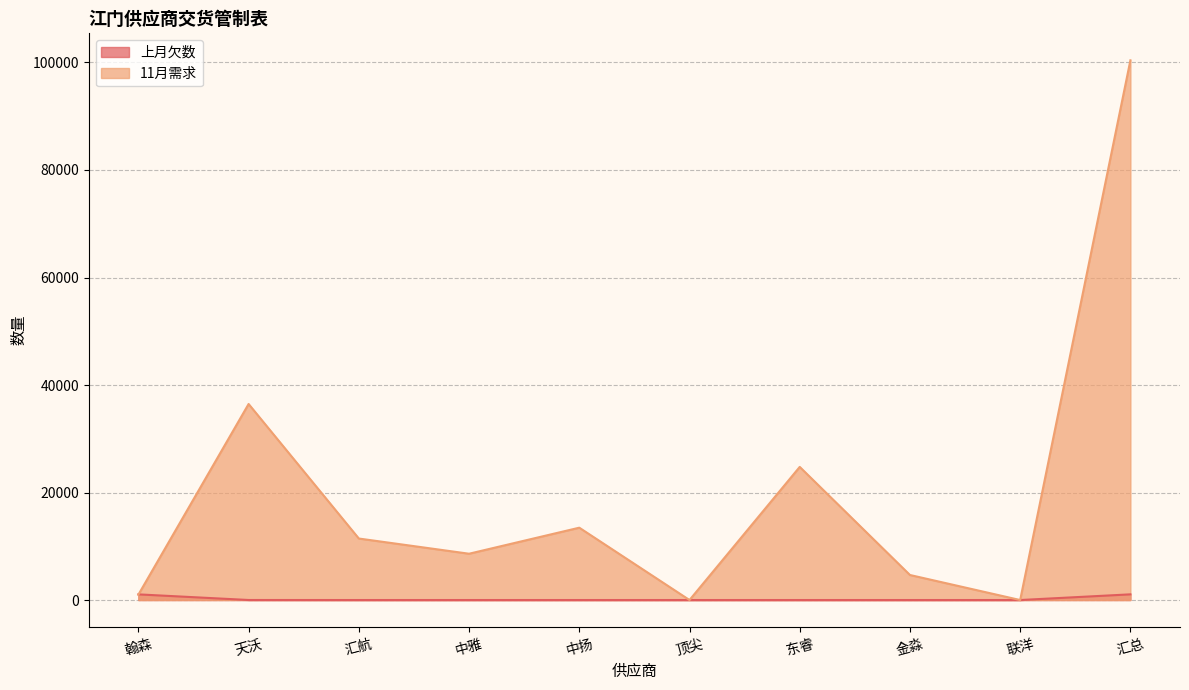

What is the maximum value for 上月欠数?

1058